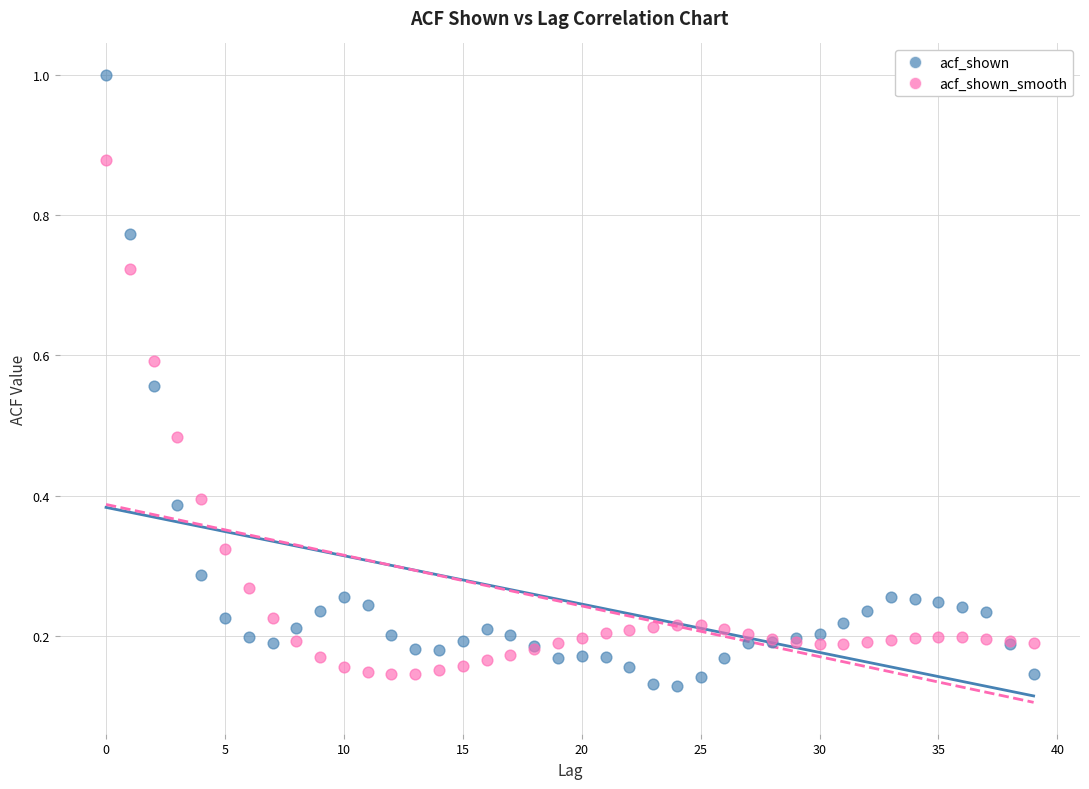

Which series contains the lowest Y value?

acf_shown